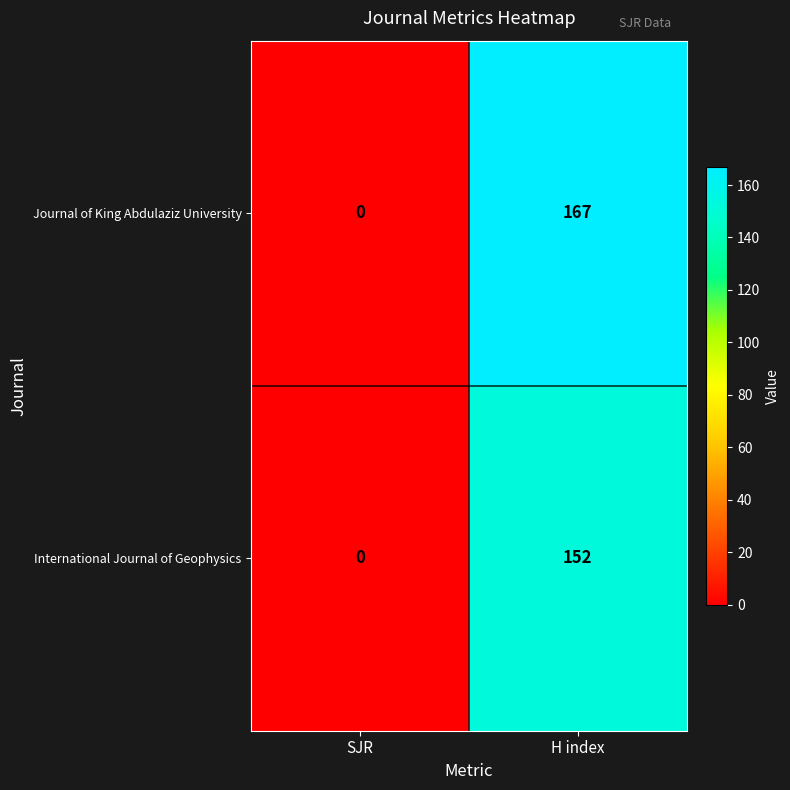

What is the sum of all International Journal of Geophysics values?

152